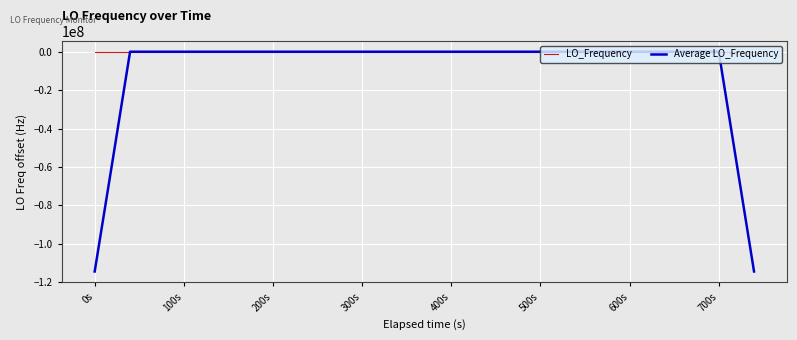

List the series in order of their overall mean, lowest first.

Average LO_Frequency, LO_Frequency